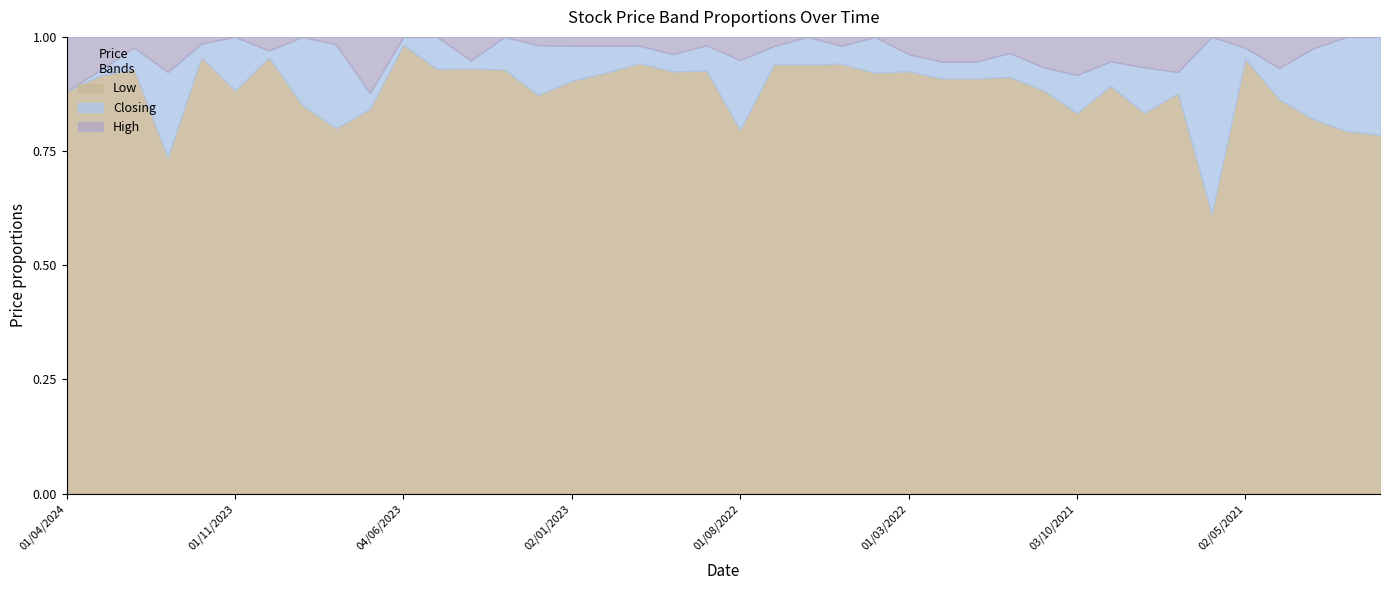

What is the label of the 30th point from the left?

01/11/2021